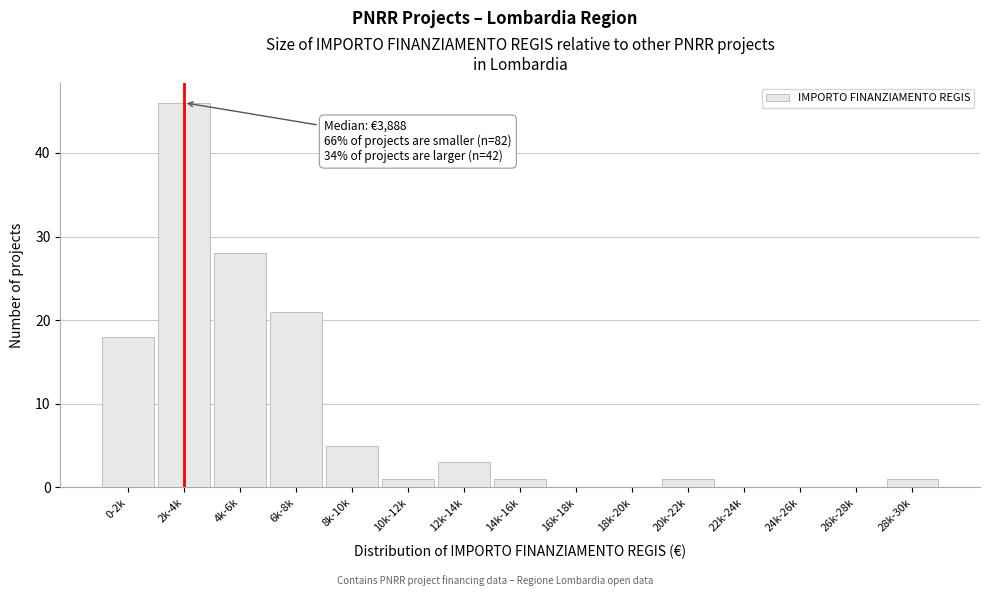

Reading left to right, what are all the values shown in this chart?

0-2k=18	2k-4k=46	4k-6k=28	6k-8k=21	8k-10k=5	10k-12k=1	12k-14k=3	14k-16k=1	16k-18k=0	18k-20k=0	20k-22k=1	22k-24k=0	24k-26k=0	26k-28k=0	28k-30k=1